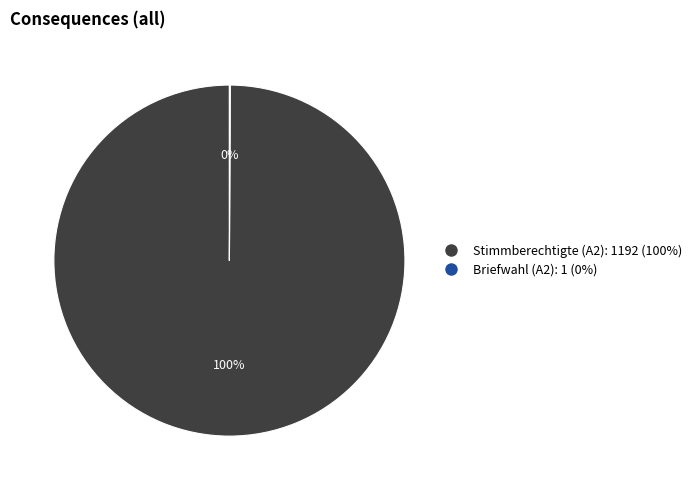

Is there any slice that represents more than half of the pie?

Yes